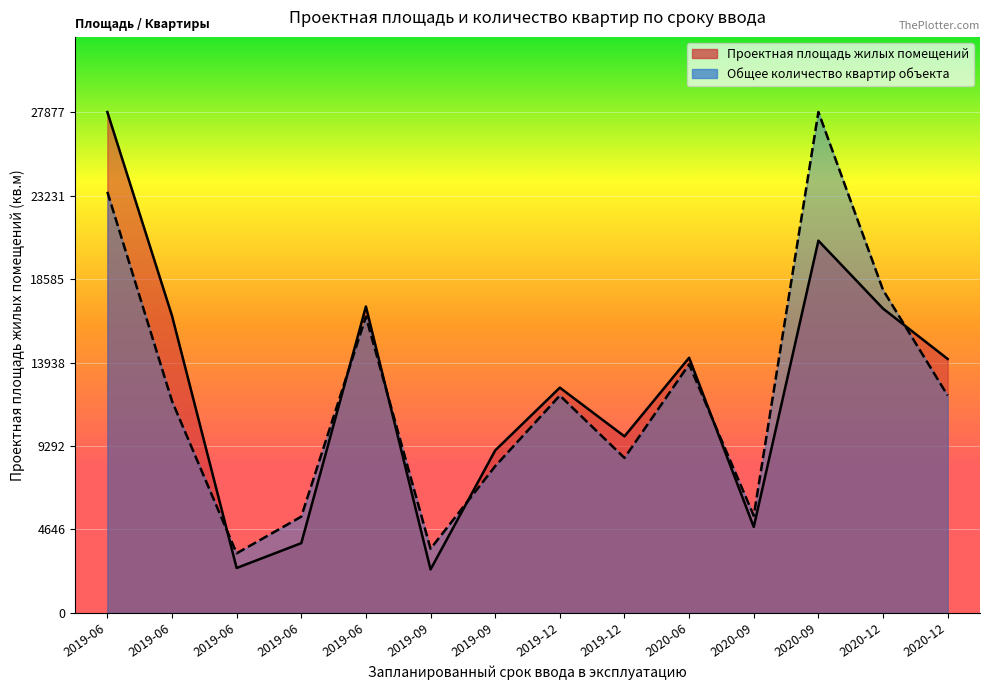

At which category does Общее количество квартир объекта reach its first local peak?

2019-06